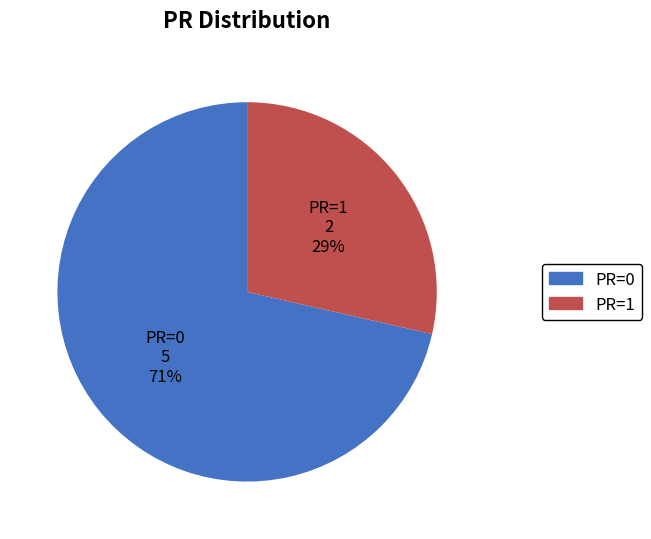

Rank the categories by value from highest to lowest.

PR=0, PR=1